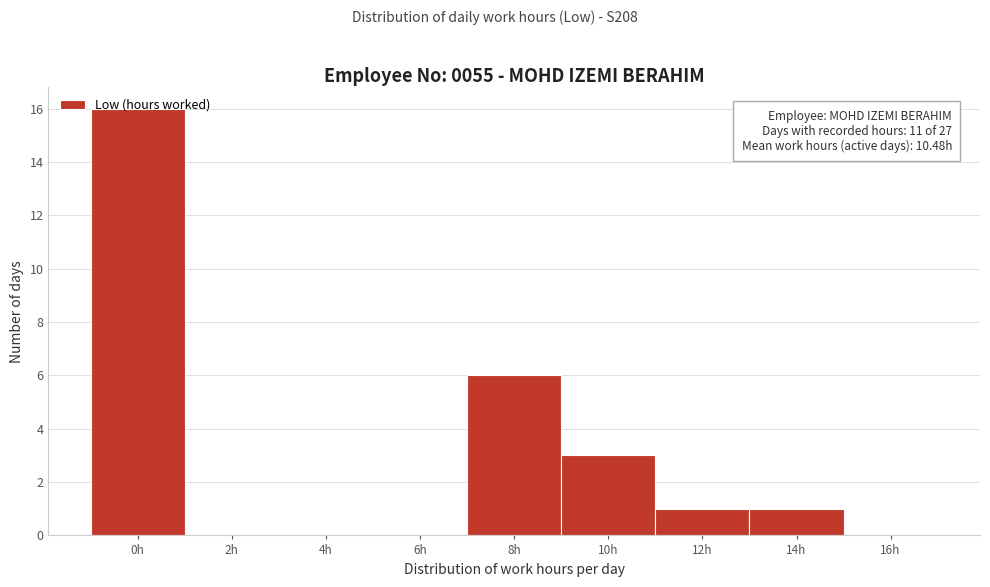

What is the maximum value shown in the chart?

16